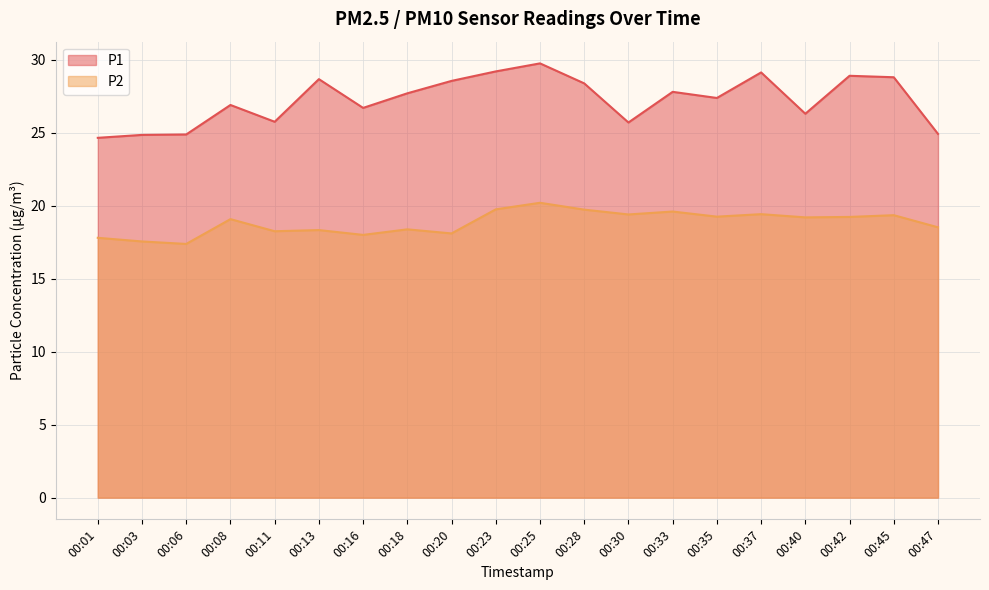

What is the total value across all series at 00:42?

48.1